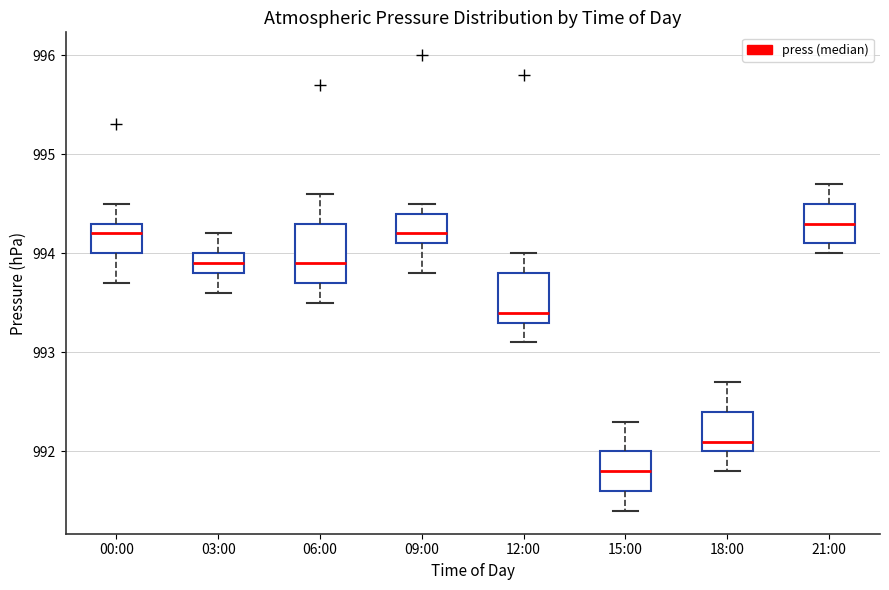

Reading left to right, read every box against the y-axis: the position of its median line, the range the box covers, and the ends of its whiskers. The values are not printed on the chart, so give them approximately, as read against the axis.

00:00: median 994.2, box 994.0 to 994.3, whiskers 993.7 to 994.5
03:00: median 993.9, box 993.8 to 994.0, whiskers 993.6 to 994.2
06:00: median 993.9, box 993.7 to 994.3, whiskers 993.5 to 994.6
09:00: median 994.2, box 994.1 to 994.4, whiskers 993.8 to 994.5
12:00: median 993.4, box 993.3 to 993.8, whiskers 993.1 to 994.0
15:00: median 991.8, box 991.6 to 992.0, whiskers 991.4 to 992.3
18:00: median 992.1, box 992.0 to 992.4, whiskers 991.8 to 992.7
21:00: median 994.3, box 994.1 to 994.5, whiskers 994.0 to 994.7